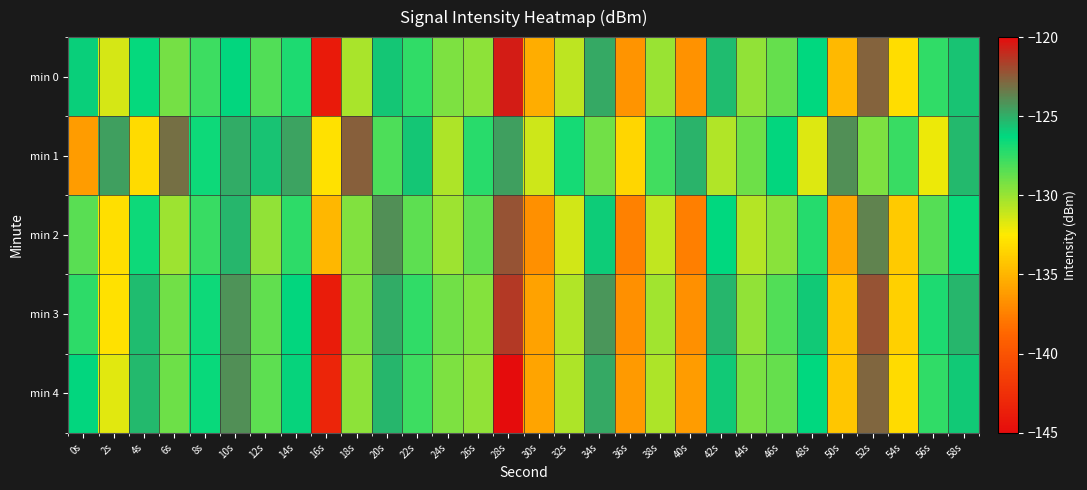

Which series changed the most between 16s and 32s?

min 3